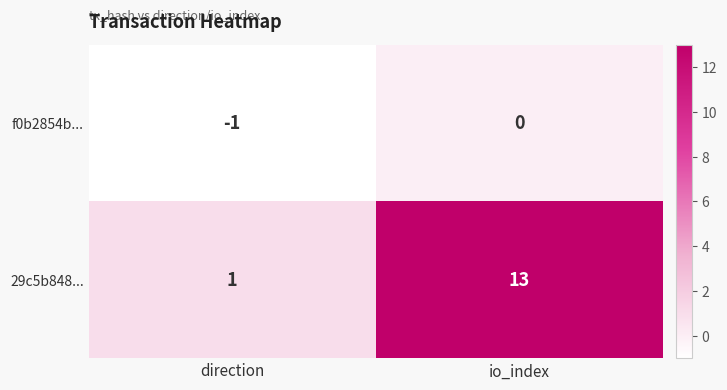

What is the total value across all series at io_index?

13